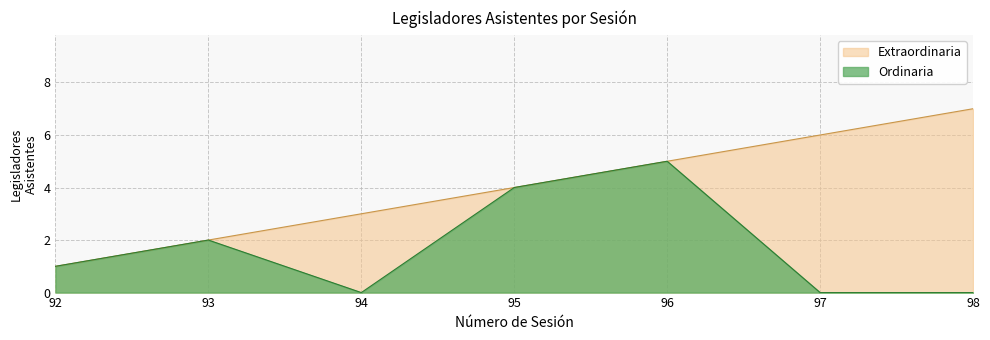

What is the total value across all series at 93?

4